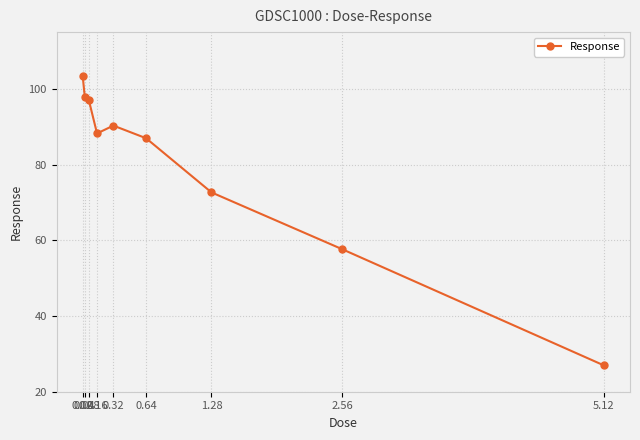

What is the difference between the maximum and minimum values?

76.4